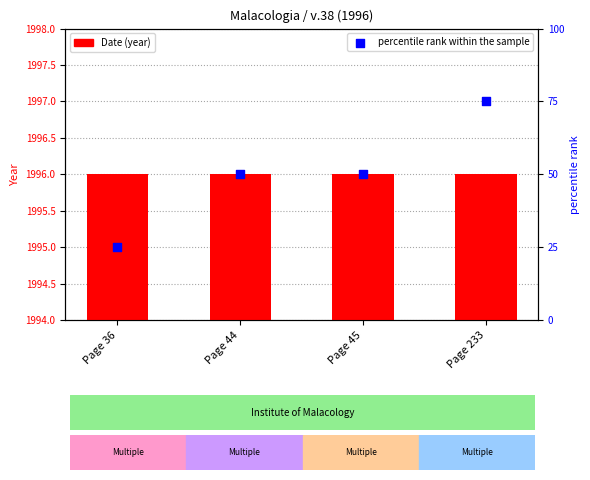

What are all the series names shown in the legend?

Date, percentile rank within the sample